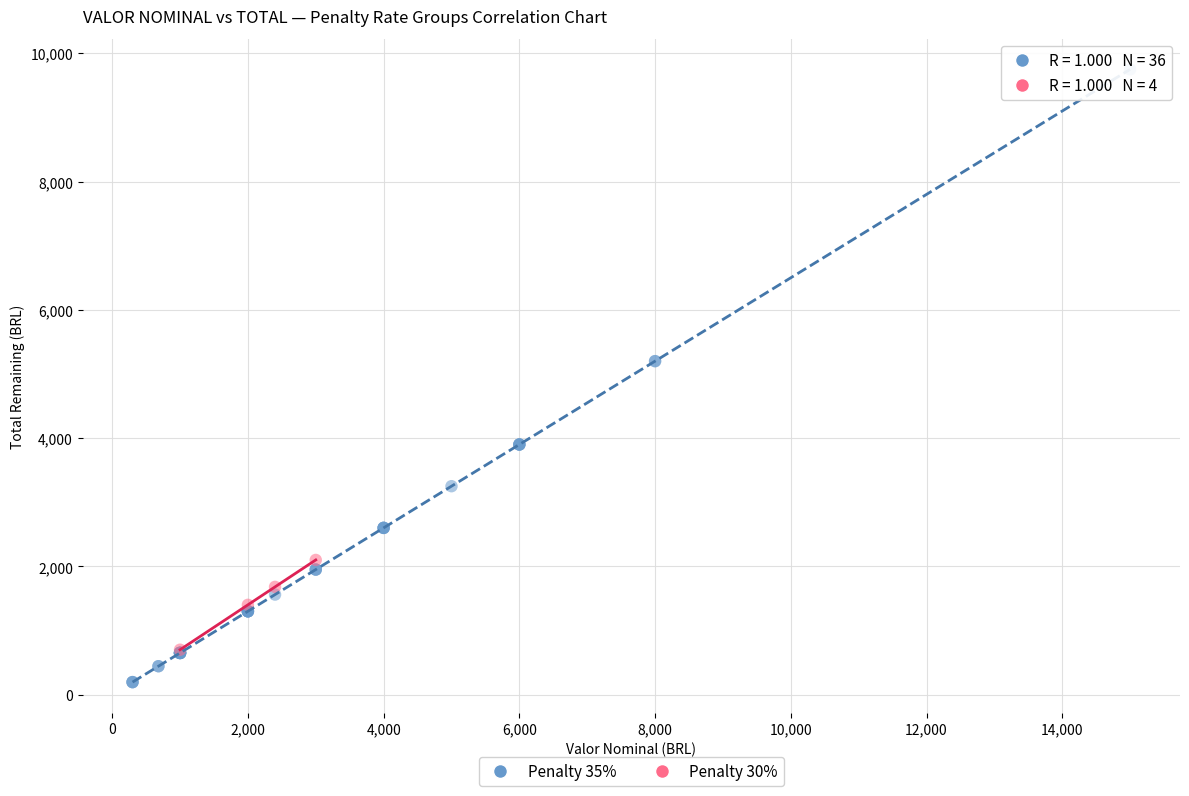

Which series reaches the maximum Y coordinate?

Penalty 35%